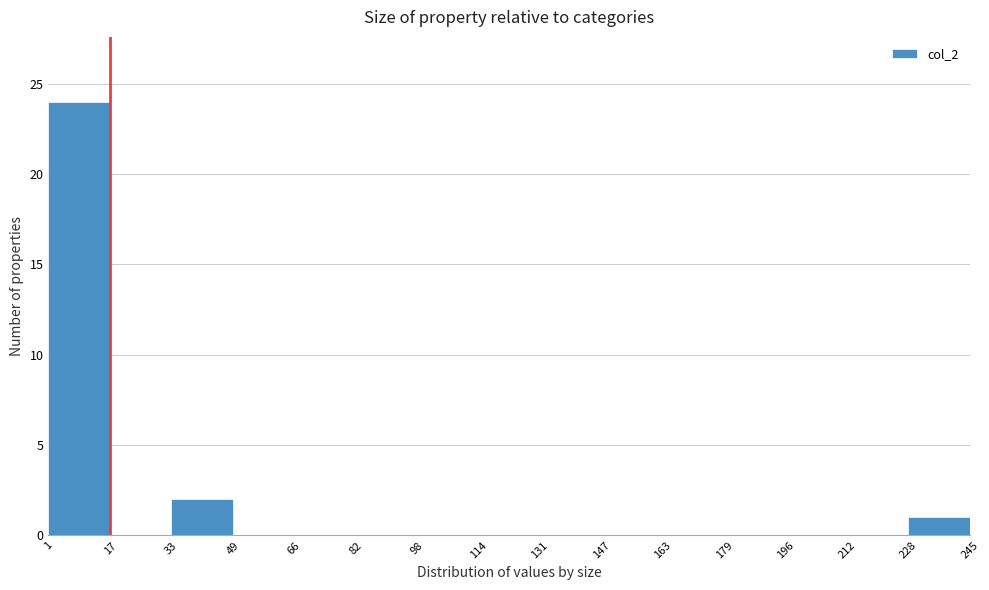

Reading left to right, list every bar in this chart as the range it spans on the x-axis followed by its height. The values are not printed on the chart, so give them approximately, as read against the axis.

1 to 17: 24
17 to 33: 0
33 to 49: 2
49 to 66: 0
66 to 82: 0
82 to 98: 0
98 to 114: 0
114 to 131: 0
131 to 147: 0
147 to 163: 0
163 to 179: 0
179 to 196: 0
196 to 212: 0
212 to 228: 0
228 to 245: 1